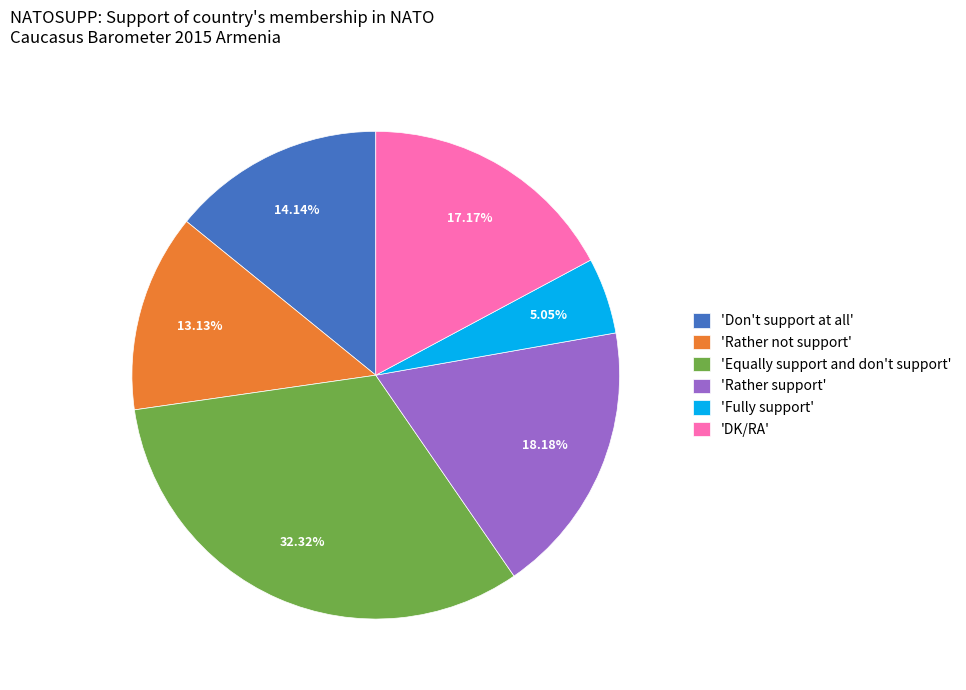

Does any single category account for the majority?

No